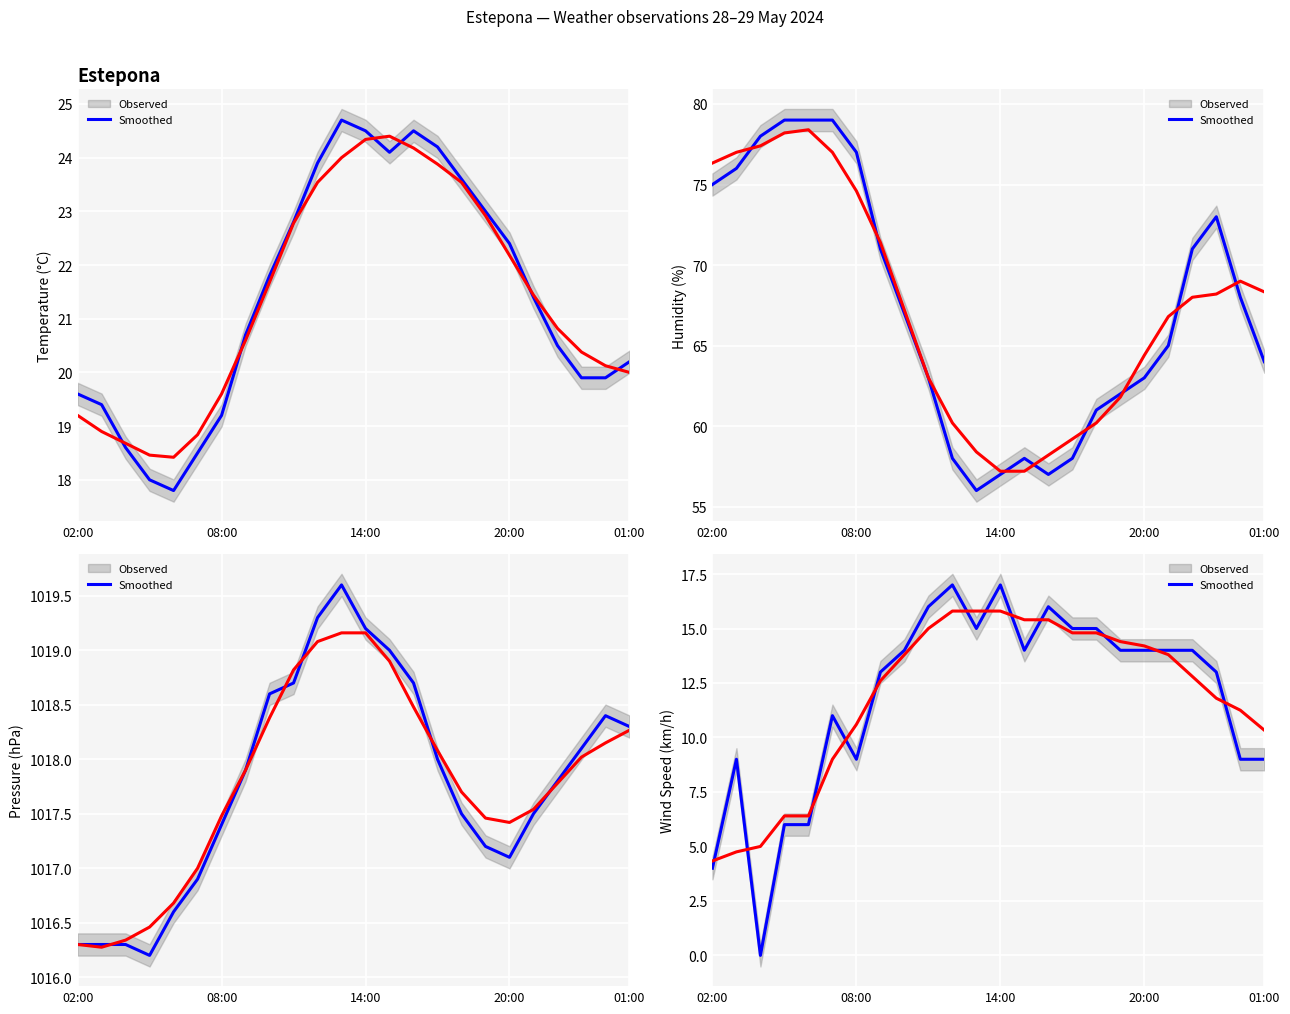

In Wind Speed (km/h), how many points are higher than both neighbors (excluding endpoints)?

5